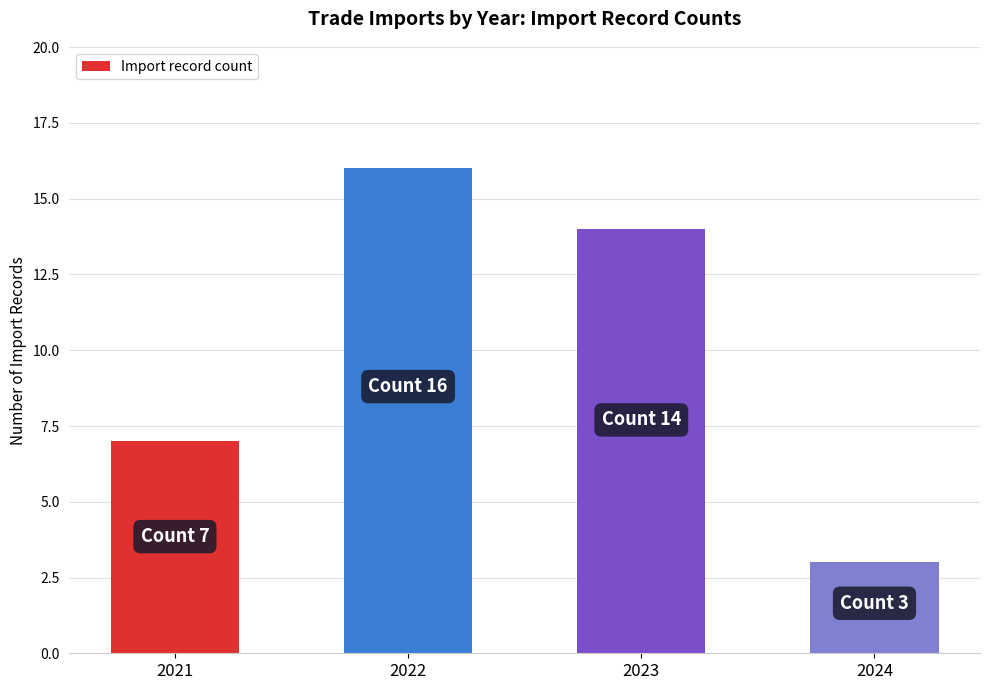

Rank the categories by value from lowest to highest.

2024, 2021, 2023, 2022